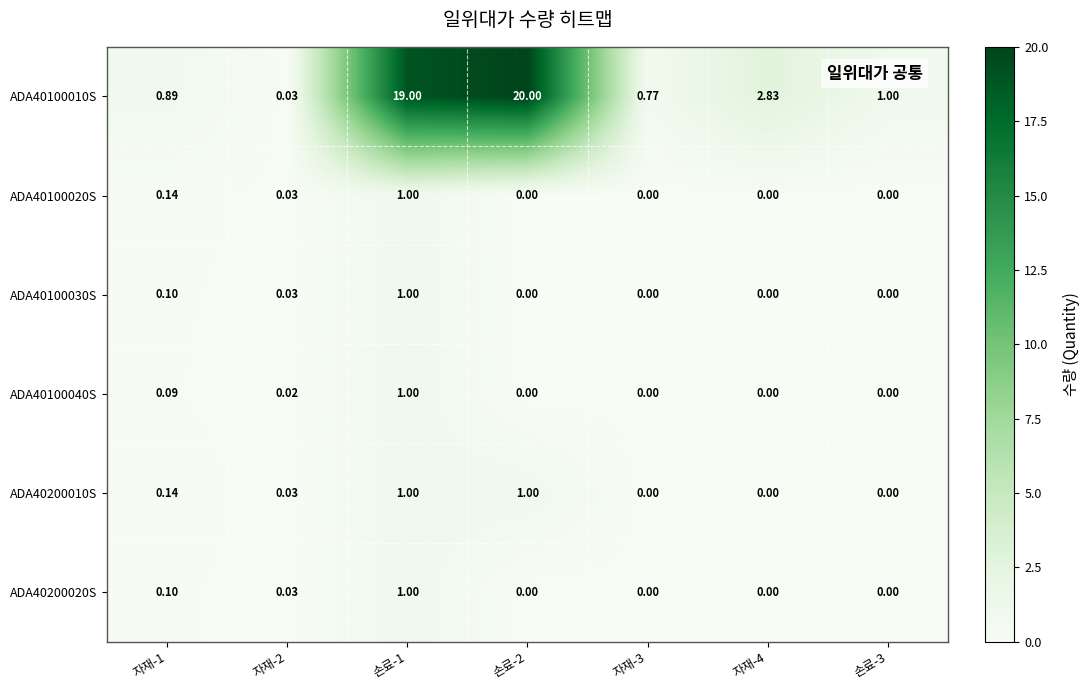

Is the value of ADA40100040S at 자재-2 greater than the value of ADA40100030S at 자재-4?

Yes